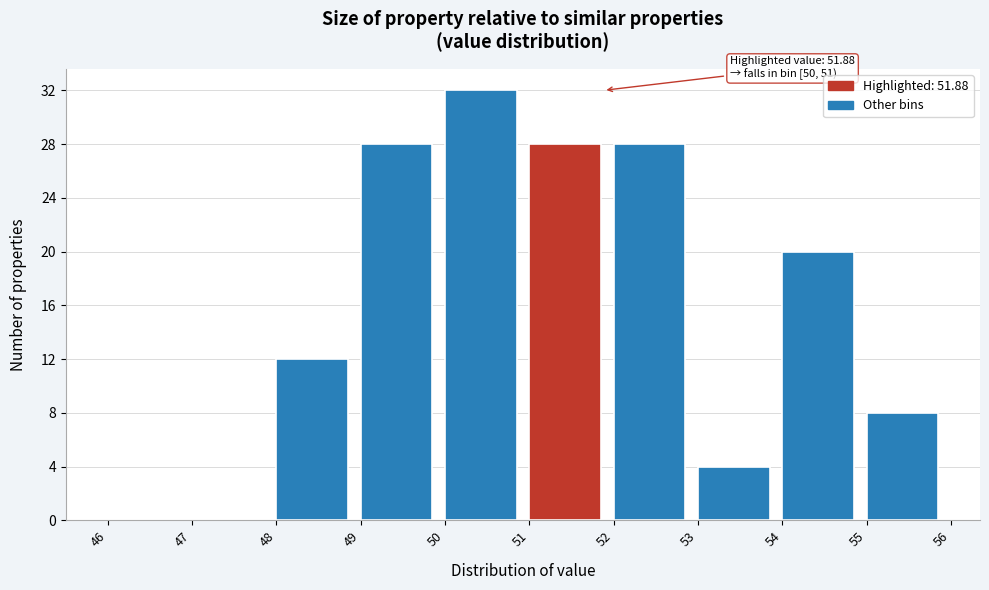

Which range on the x-axis has the tallest bar?

50 to 51